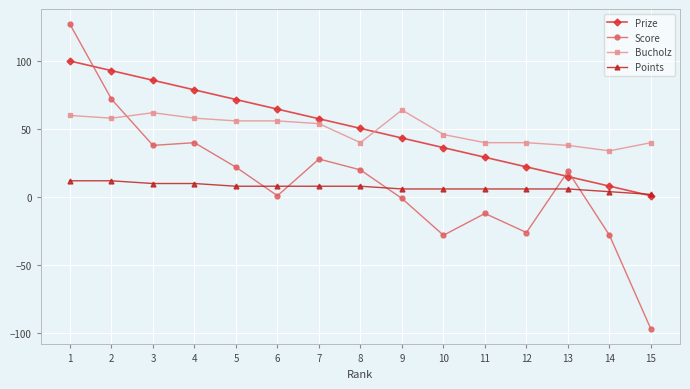

True or false: Bucholz and Points intersect in this chart.

False